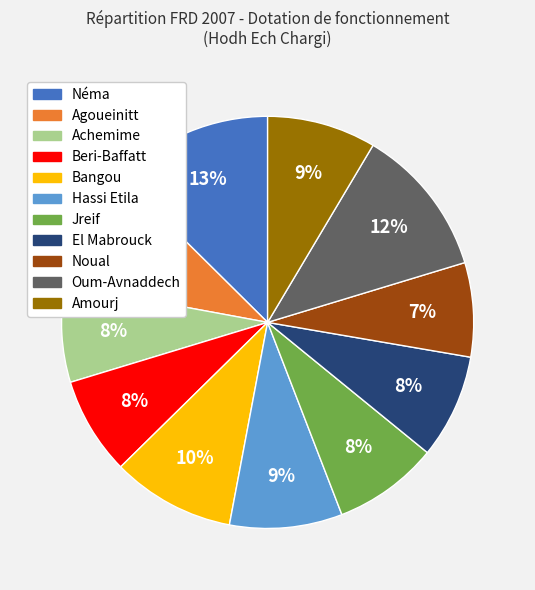

Does any single category account for the majority?

No